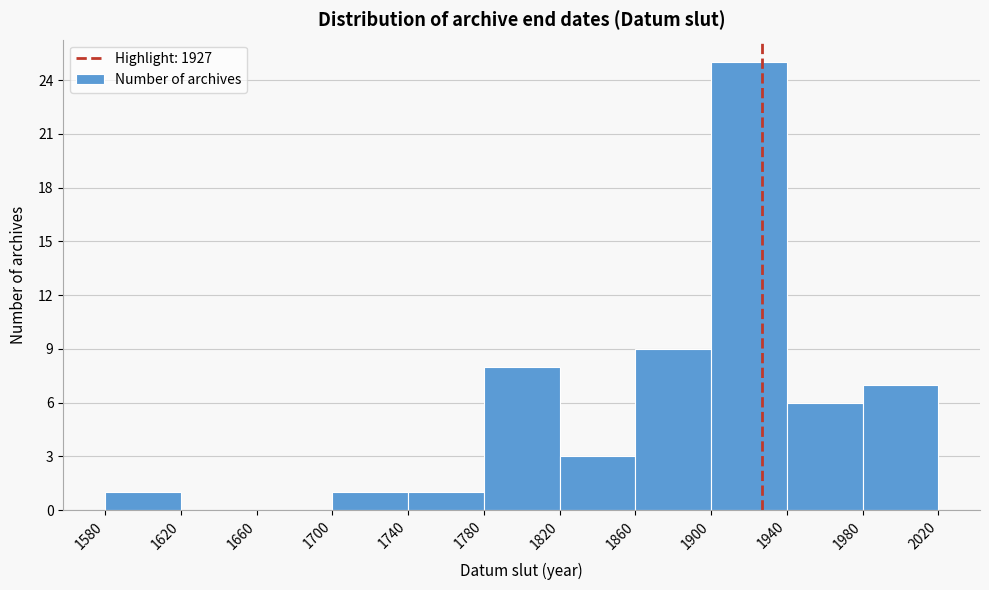

Reading left to right, list every bar in this chart as the range it spans on the x-axis followed by its height. The values are not printed on the chart, so give them approximately, as read against the axis.

1580 to 1620: 1
1620 to 1660: 0
1660 to 1700: 0
1700 to 1740: 1
1740 to 1780: 1
1780 to 1820: 8
1820 to 1860: 3
1860 to 1900: 9
1900 to 1940: 25
1940 to 1980: 6
1980 to 2020: 7